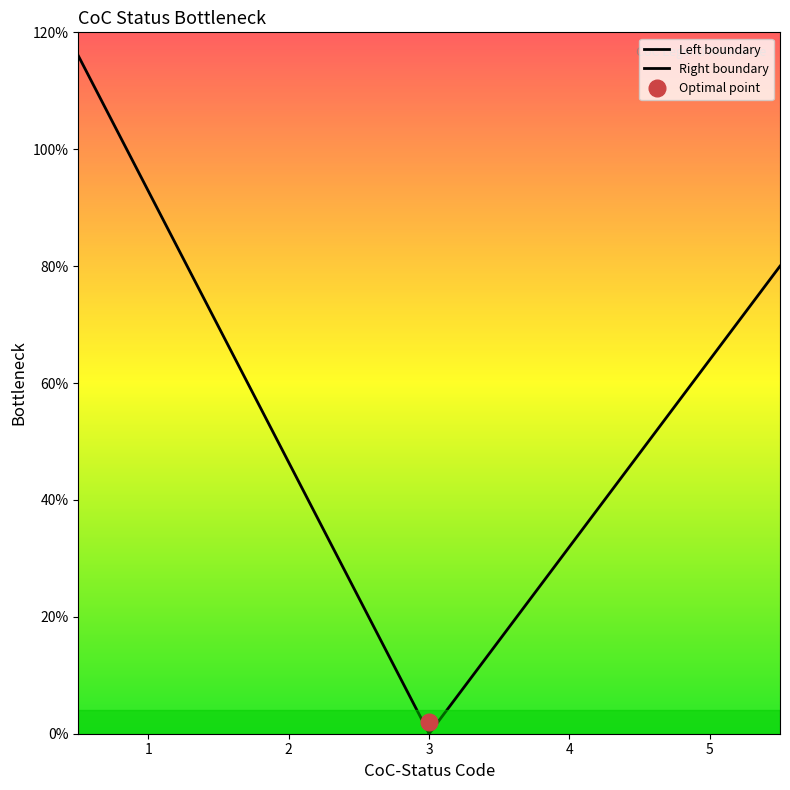

How many data points does each series have?

5